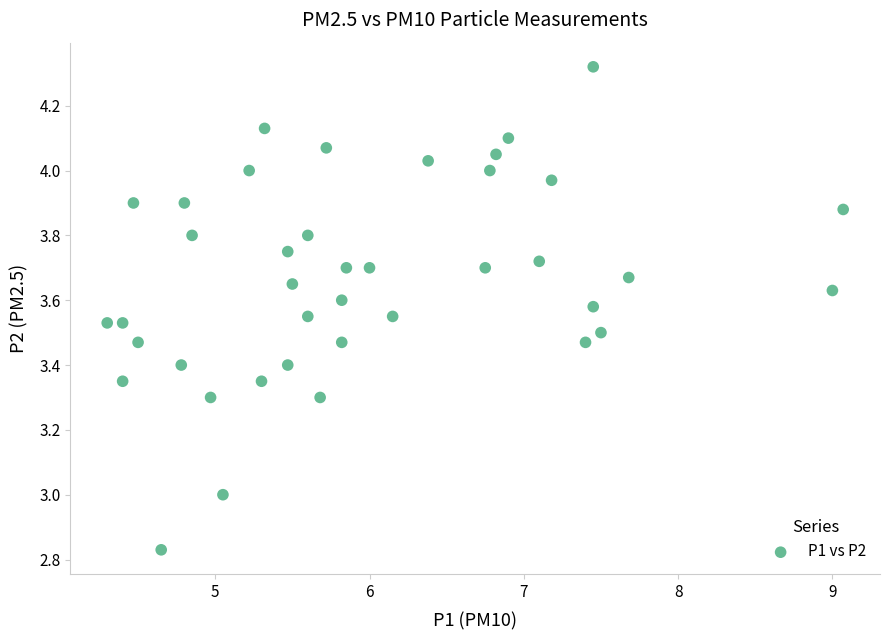

What is the range of X values (max minus min)?

4.8